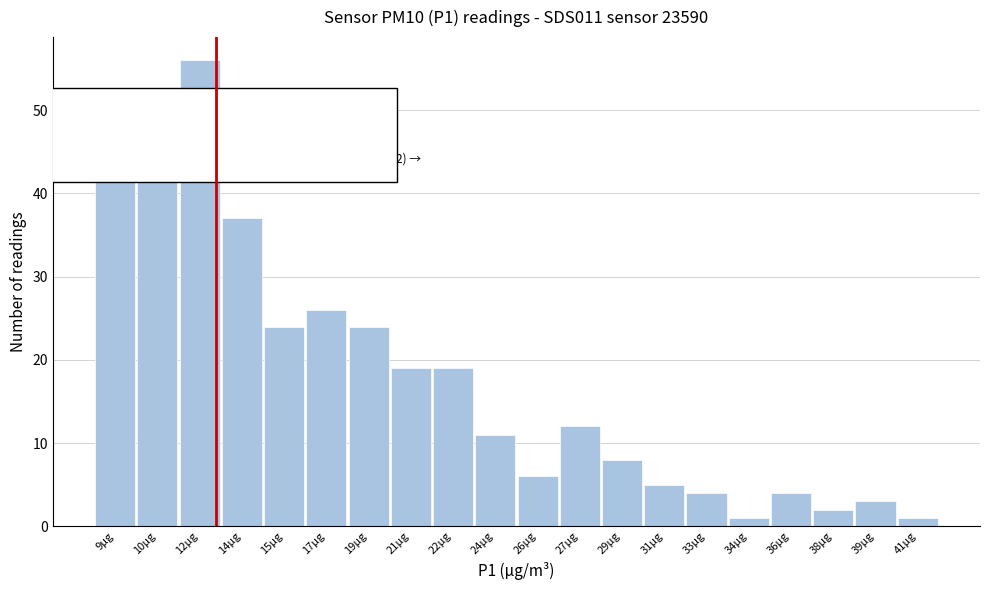

Reading left to right, extract all data points from this chart.

43	48	56	37	24	26	24	19	19	11	6	12	8	5	4	1	4	2	3	1